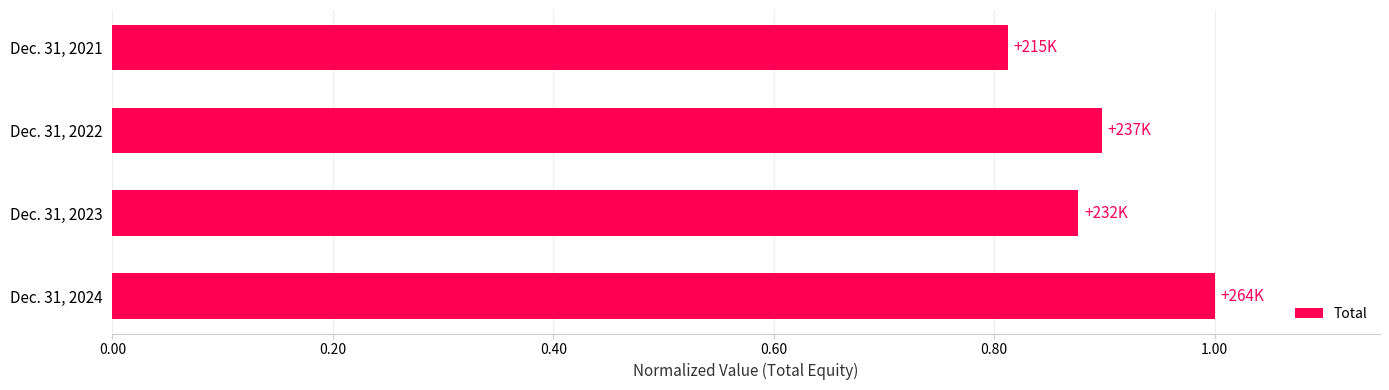

Which has a higher value, Dec. 31, 2021 or Dec. 31, 2022?

Dec. 31, 2022